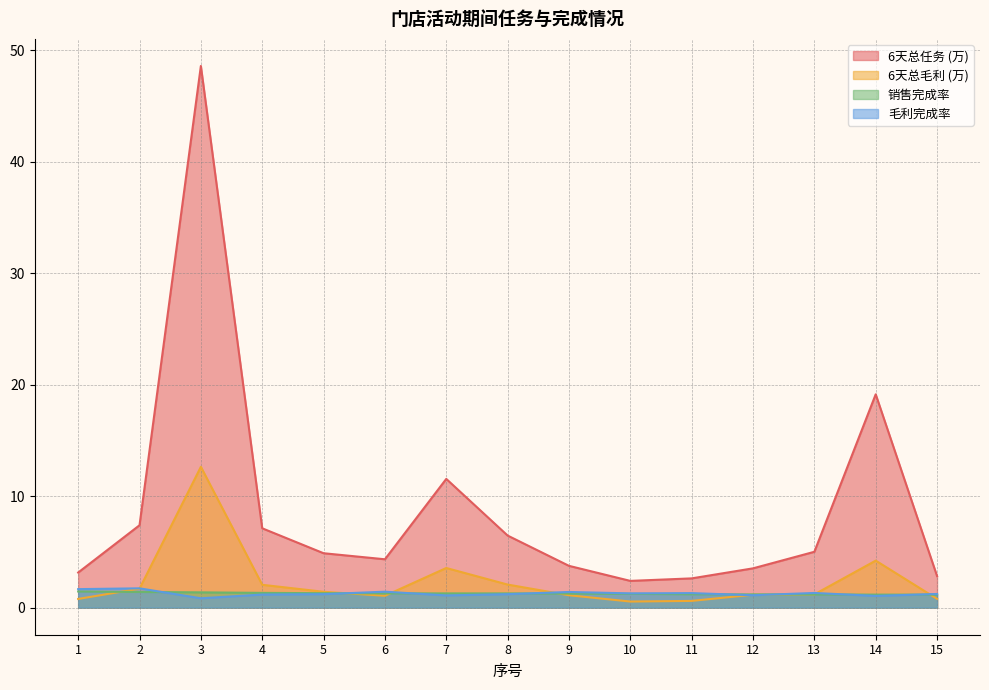

What is the difference between the second highest and minimum values in the 6天总任务 series?

16.7